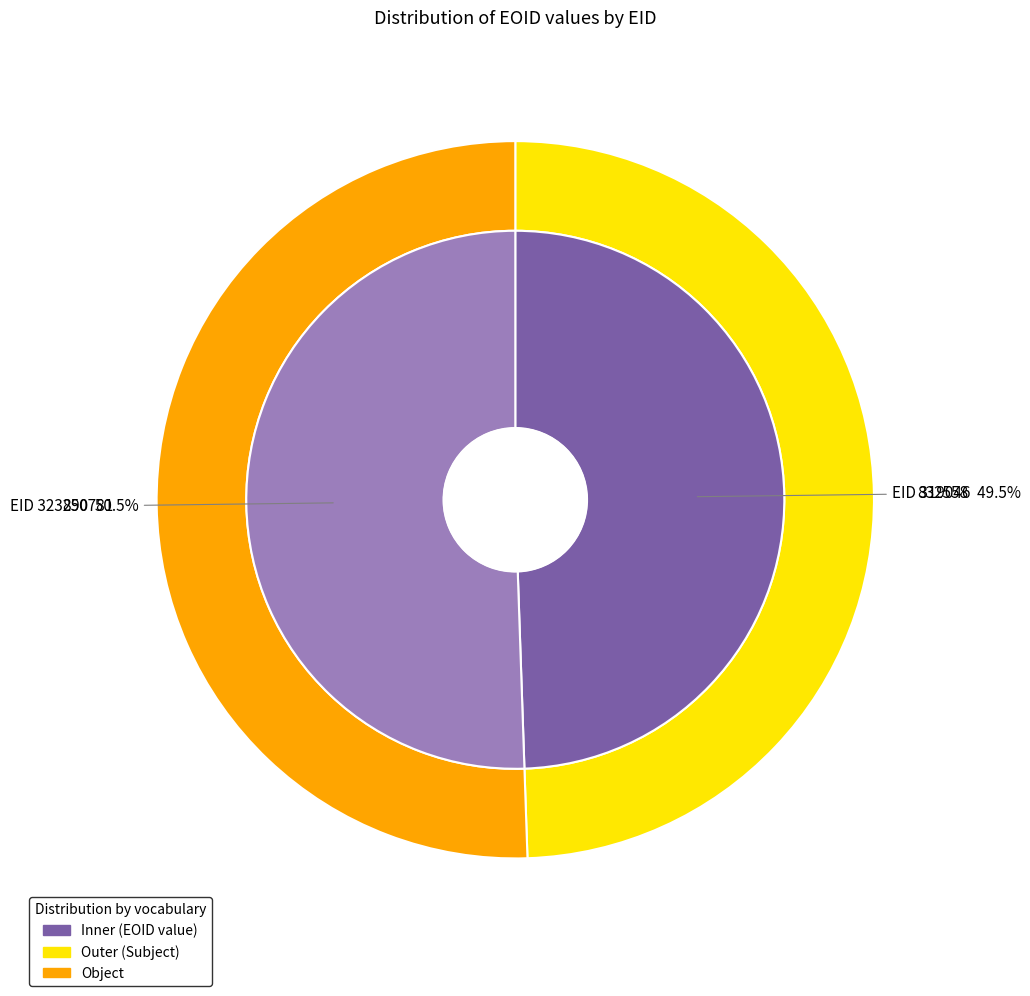

True or false: 319046 accounts for 39% of the total.

False